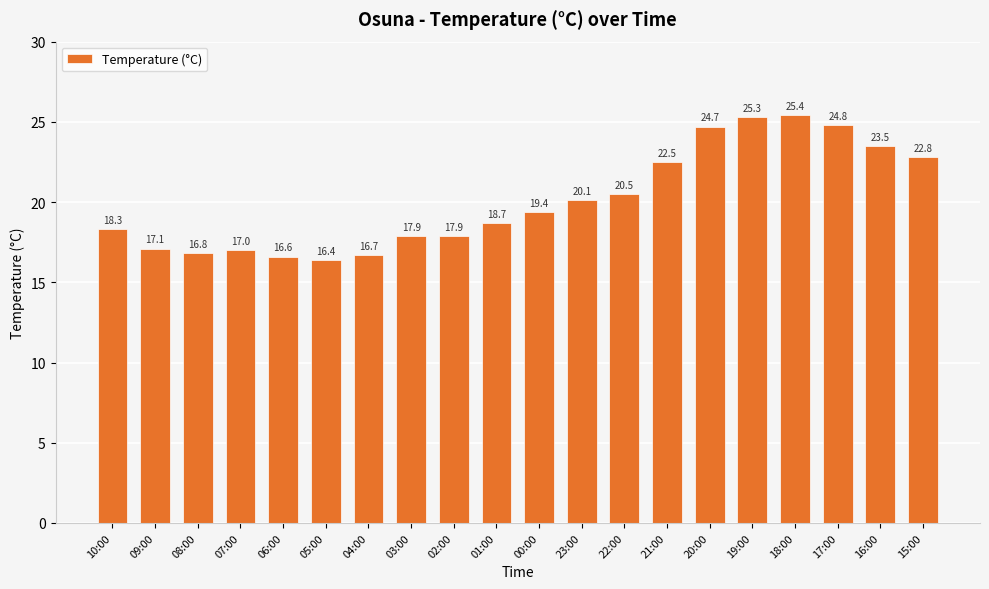

How many values exceed 19?

10